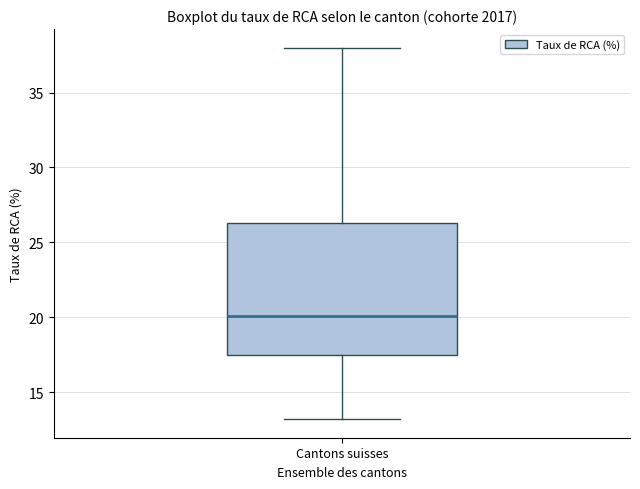

Transcribe this box plot: give where the median line is, the range the box spans, and where the two whiskers end, as read against the y-axis. The values are not printed on the chart, so give them approximately, as read against the axis.

median 20.0, box 17.5 to 26.5, whiskers 13.0 to 38.0